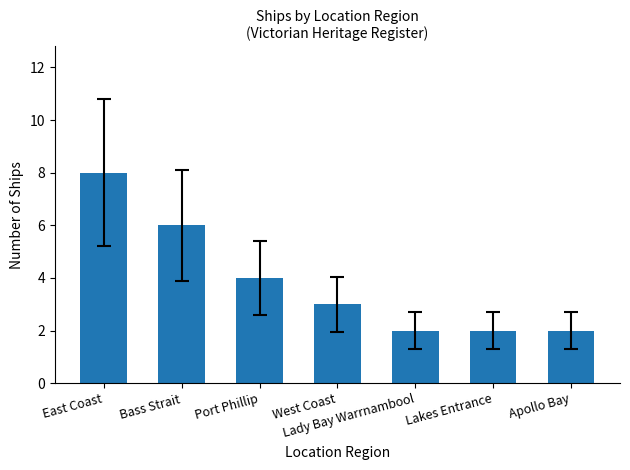

How many data points are less than 3?

3